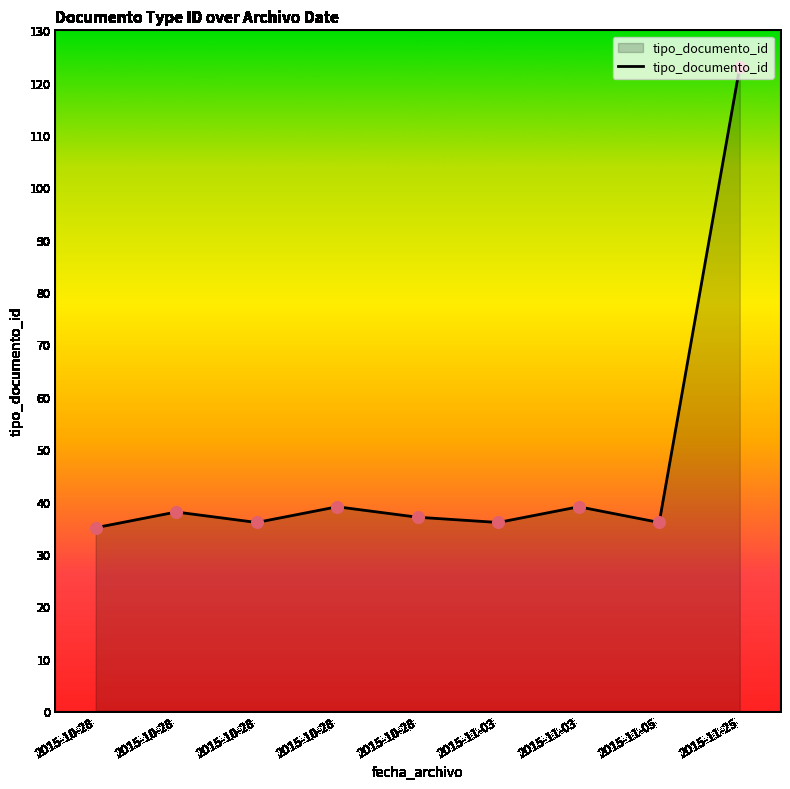

What is the change in value from 2015-10-28 to 2015-10-28?

+1